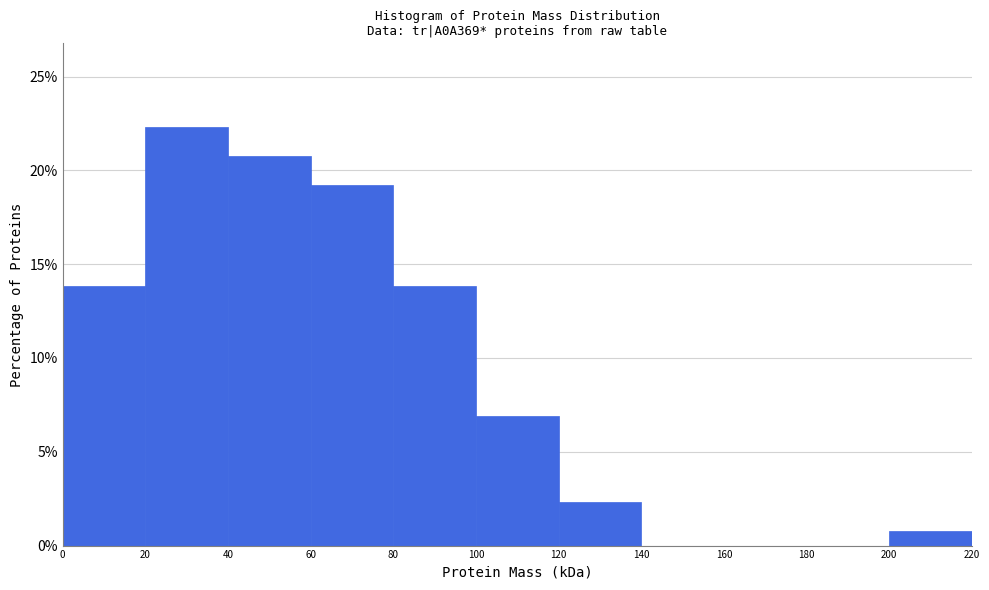

Over which range of the x-axis is the bar tallest?

20 to 40